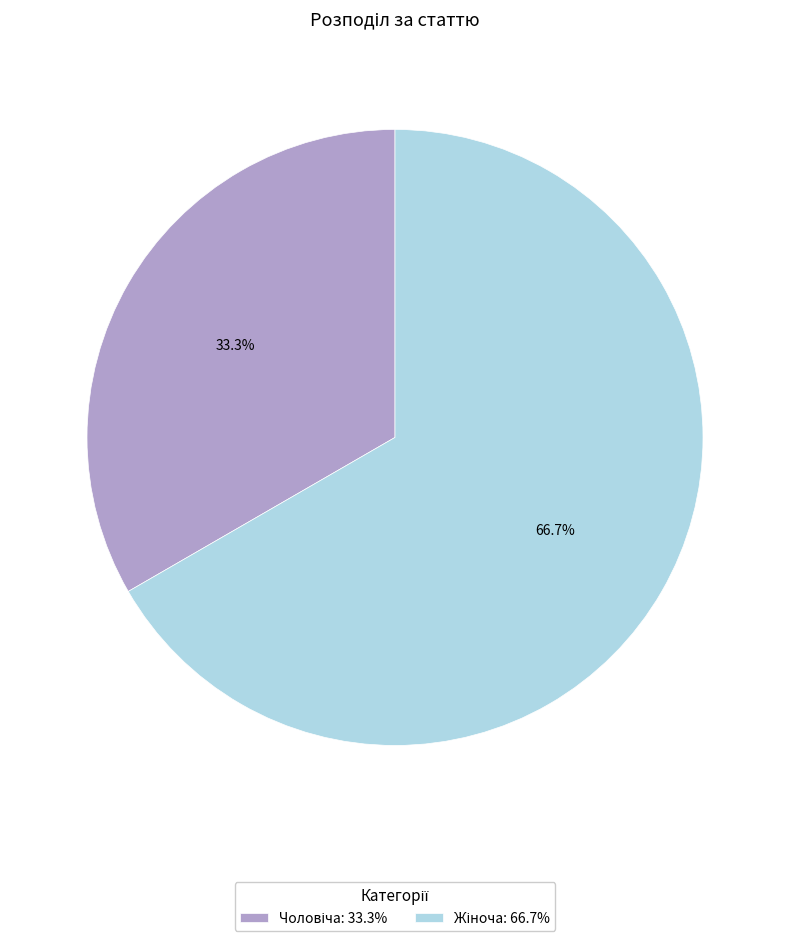

Is there any slice that represents more than half of the pie?

Yes